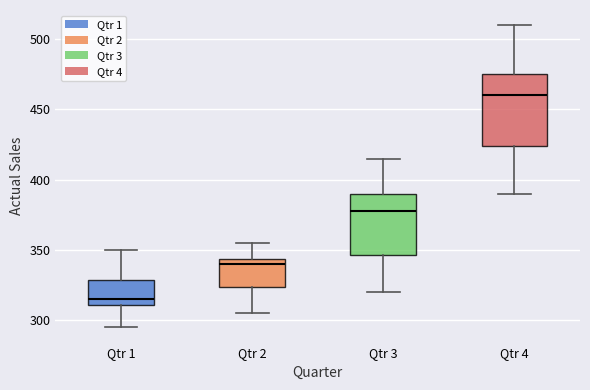

Where does the lower whisker of the box for Qtr 1 end on the y-axis? The values are not printed on the chart, so give them approximately, as read against the axis.

295